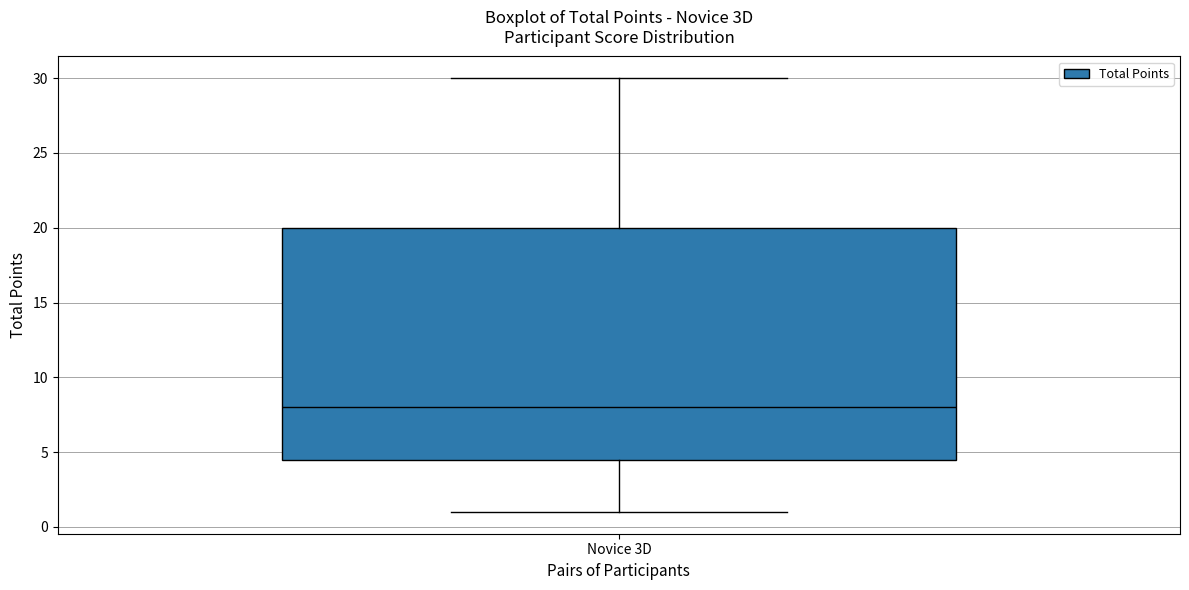

Transcribe this box plot: give where the median line is, the range the box spans, and where the two whiskers end, as read against the y-axis. The values are not printed on the chart, so give them approximately, as read against the axis.

median 8.0, box 4.5 to 20.0, whiskers 1.0 to 30.0